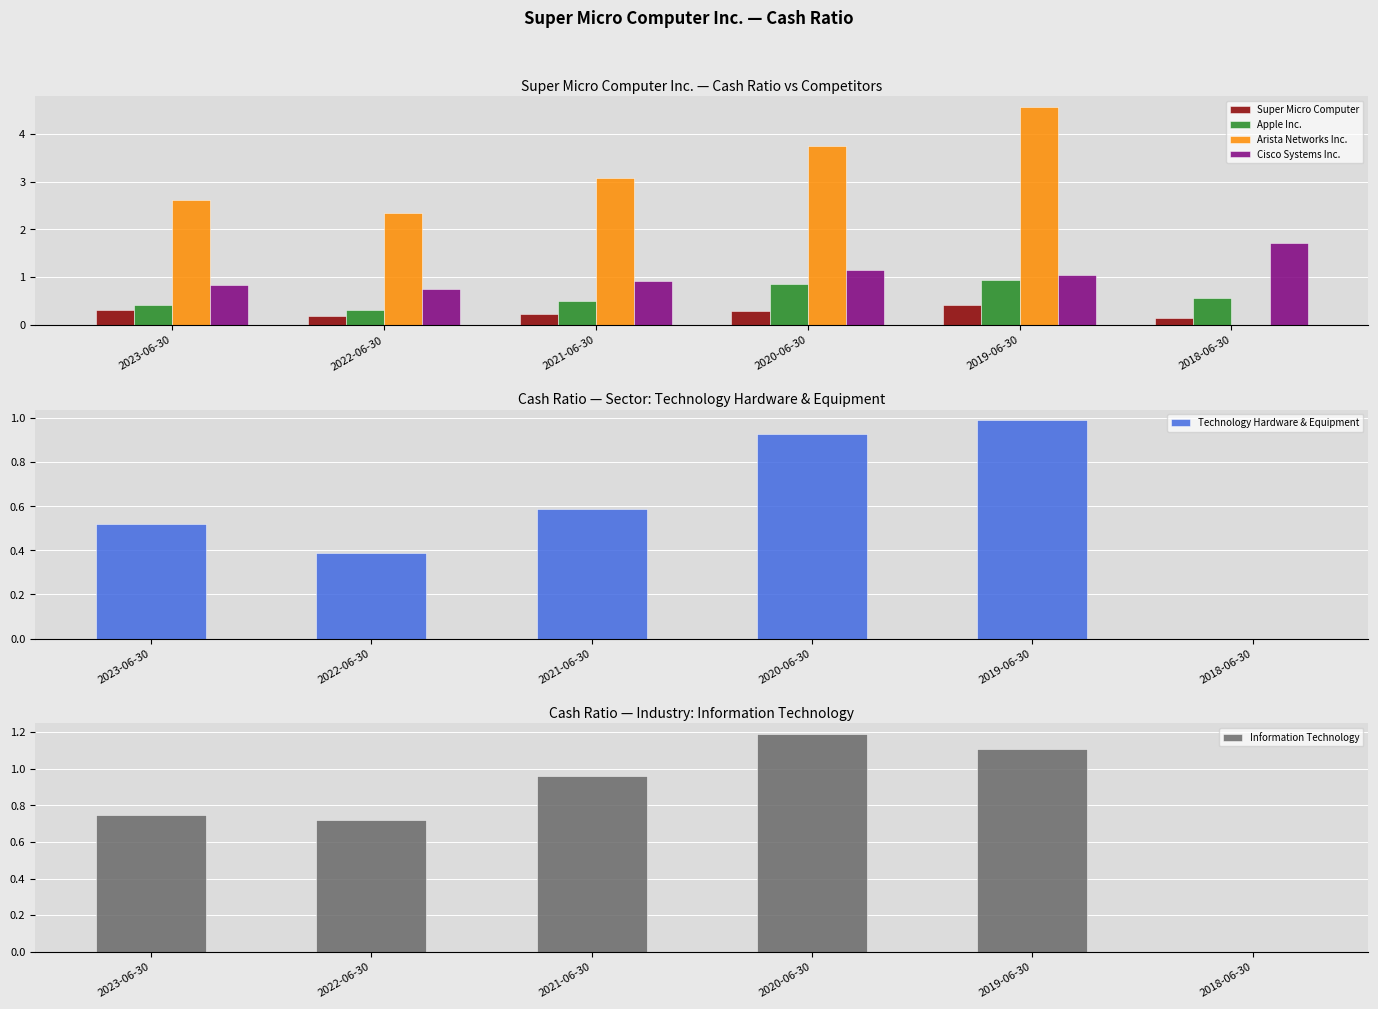

At which label is Information Technology closest to 0?

2018-06-30